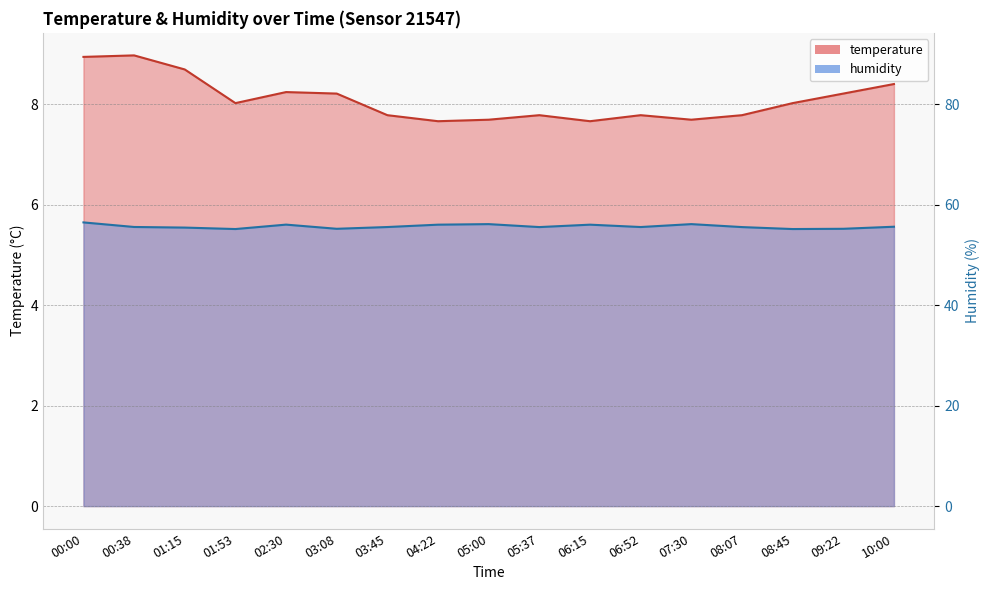

True or false: humidity and temperature cross at least once.

False